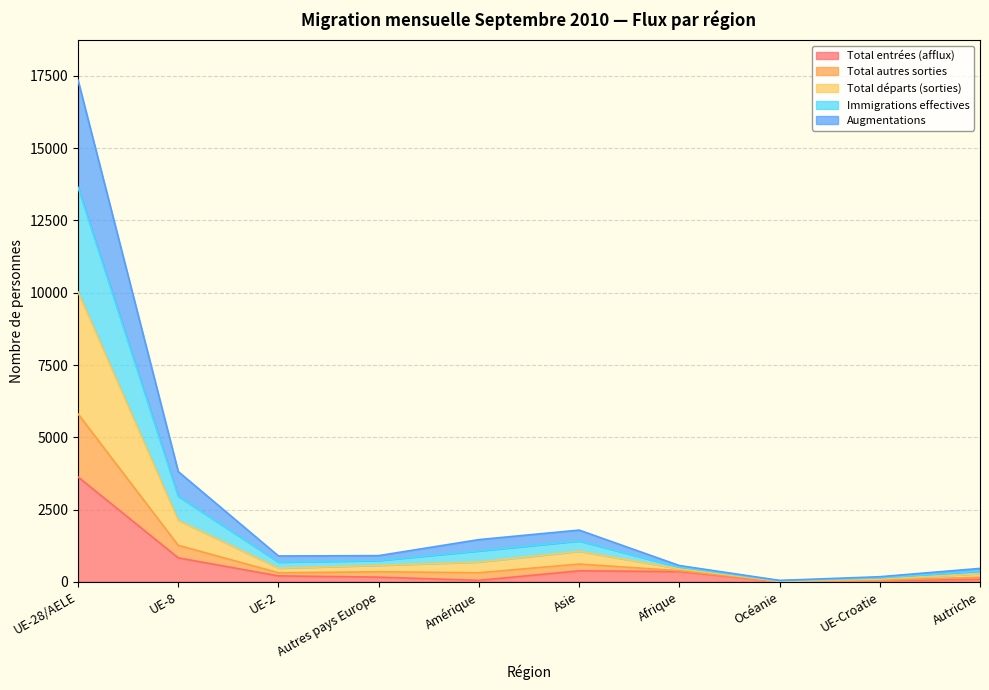

What is the highest value of the Total entrées (afflux) series?

3631